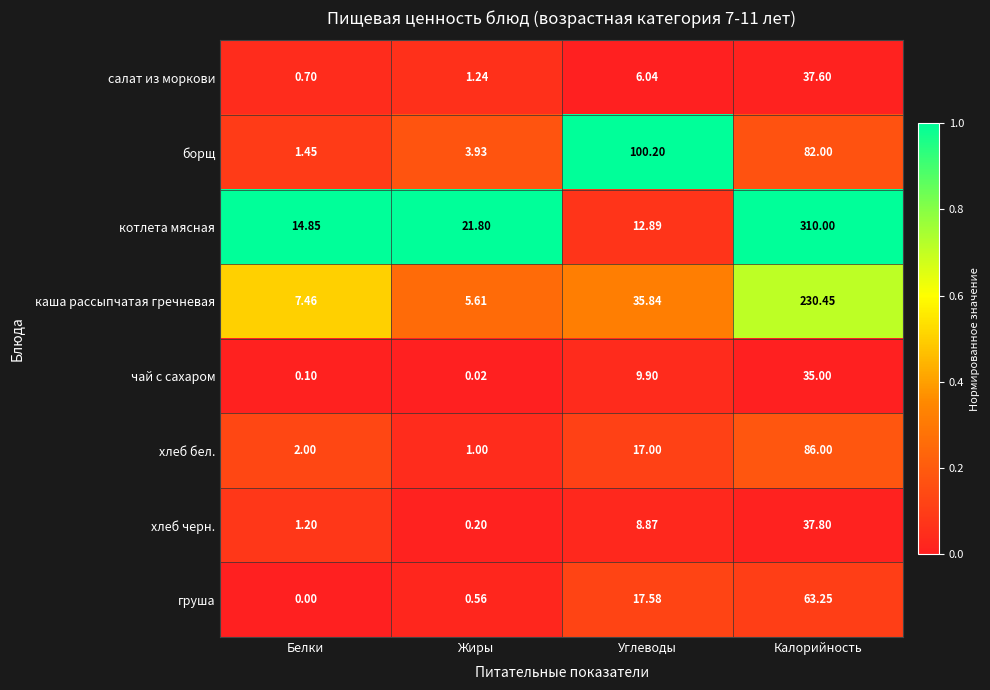

Rank the series at Жиры from lowest to highest value.

чай с сахаром, хлеб черн., груша, хлеб бел., салат из моркови, борщ, каша рассыпчатая гречневая, котлета мясная